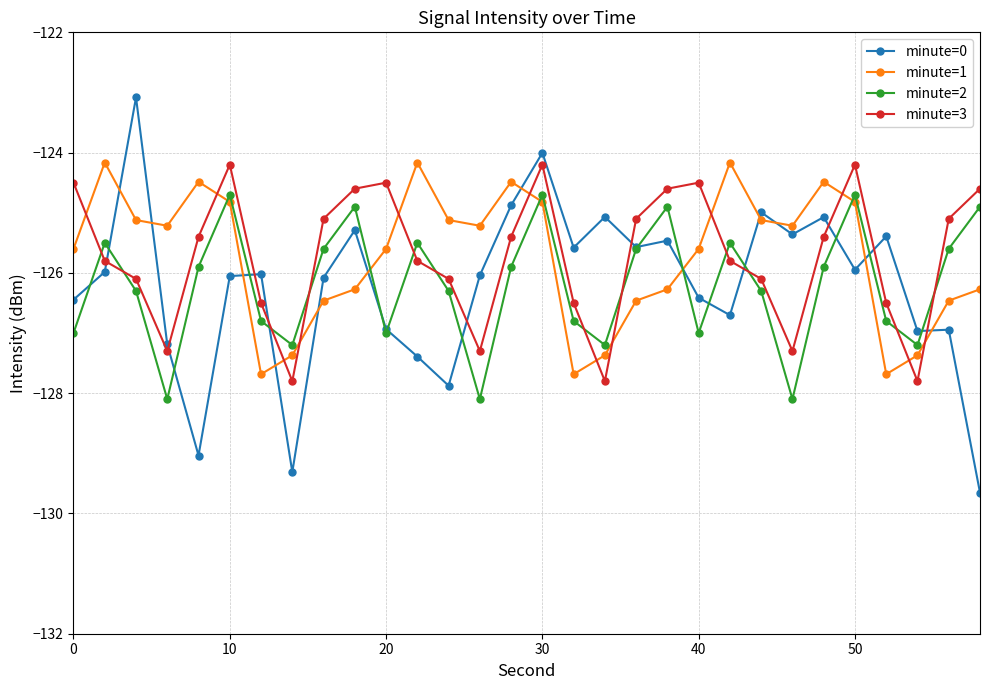

What is the maximum value shown in the chart?

-123.1